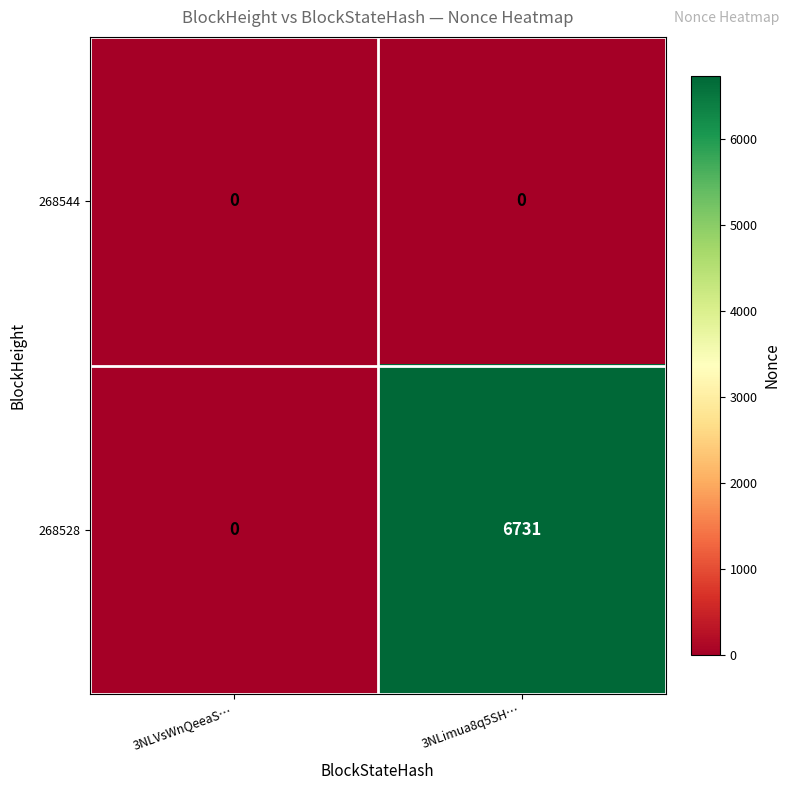

What is the total value across all series at 3NLimua8q5SH…?

6731